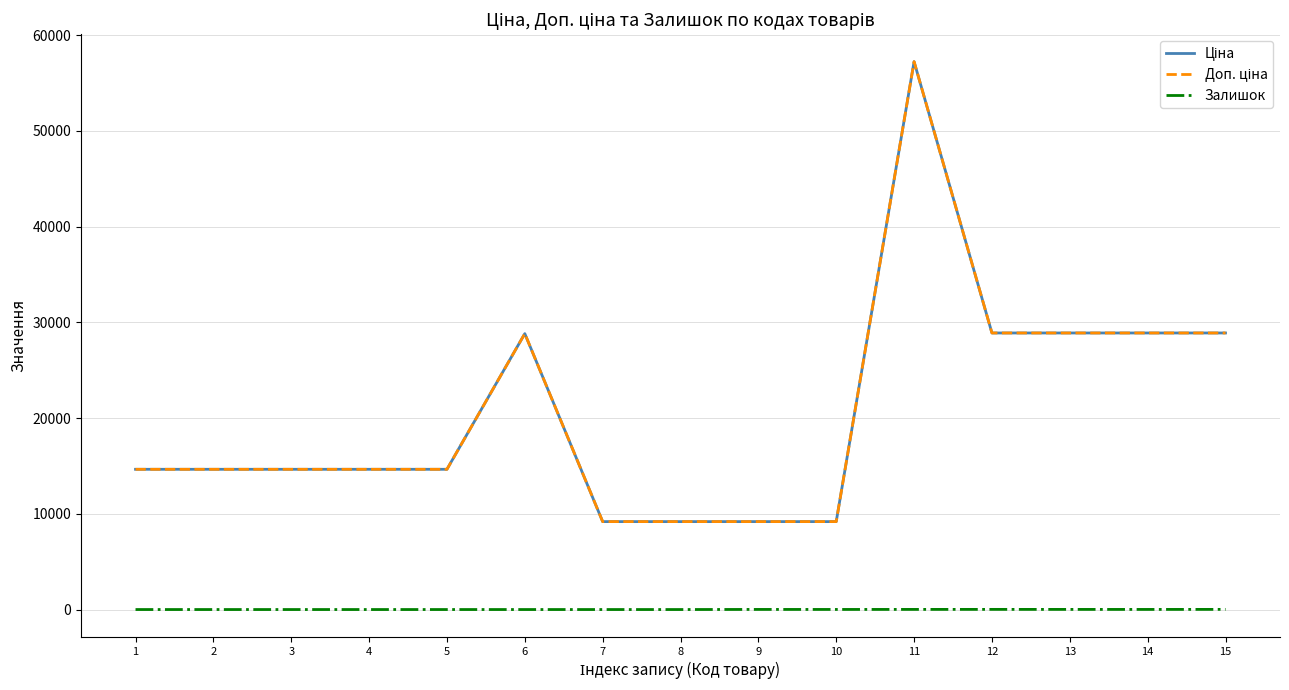

At how many categories does at least one series exceed 2171?

15